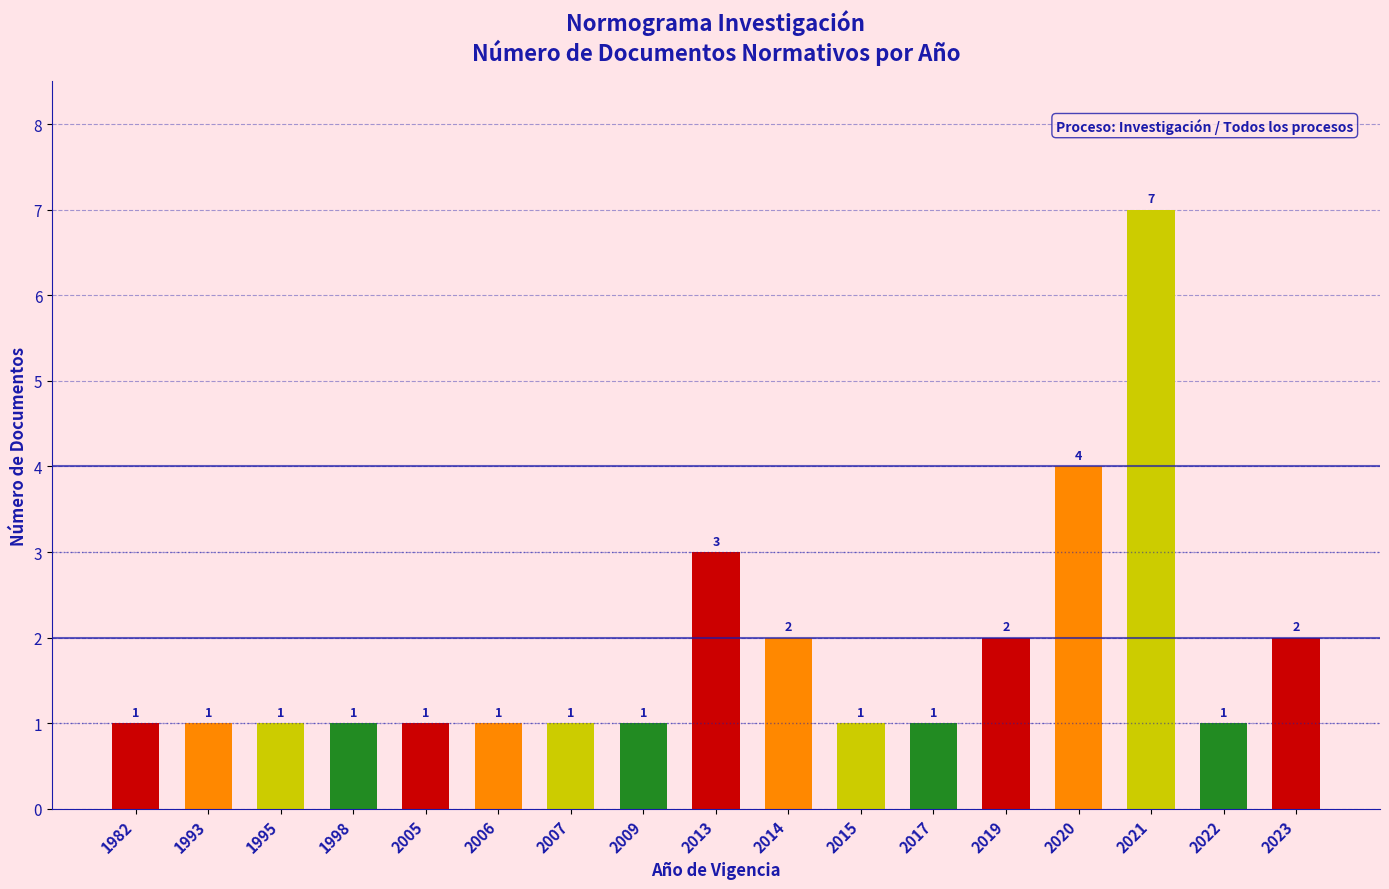

At which label is the value closest to 4?

2020